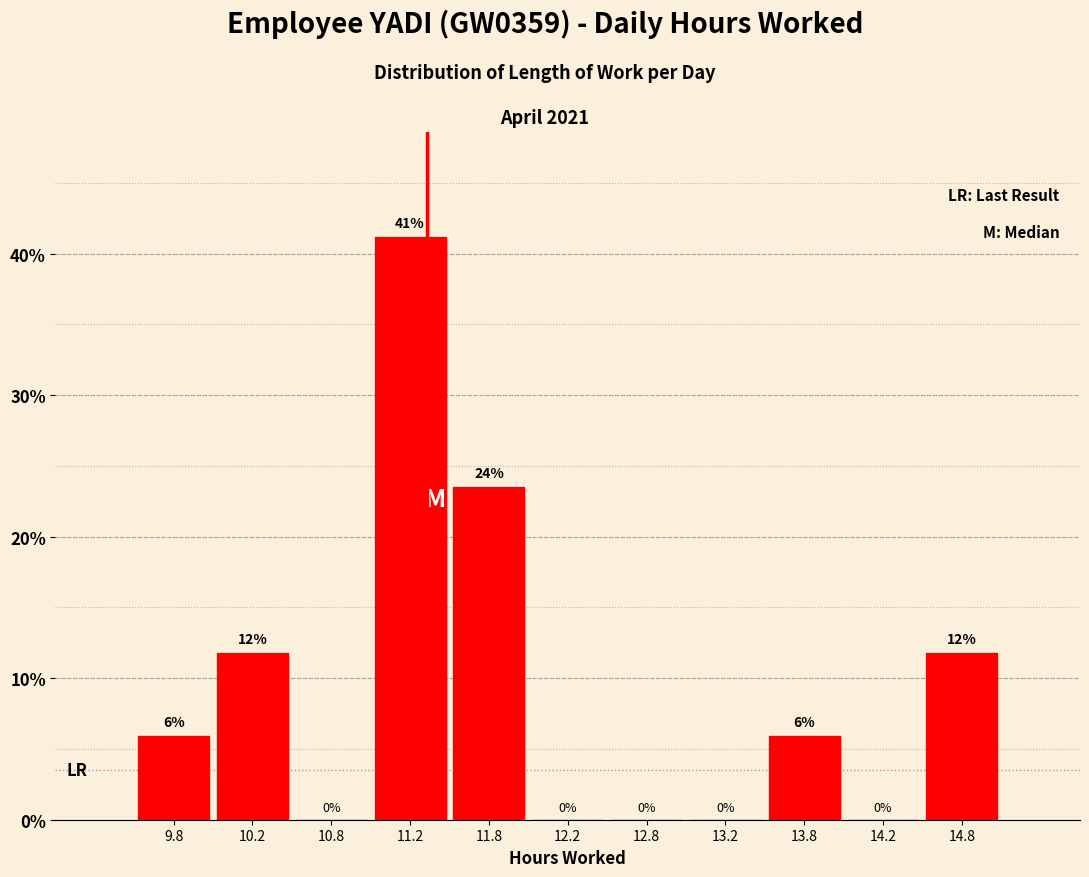

Which range on the x-axis has the tallest bar?

11.0 to 11.5